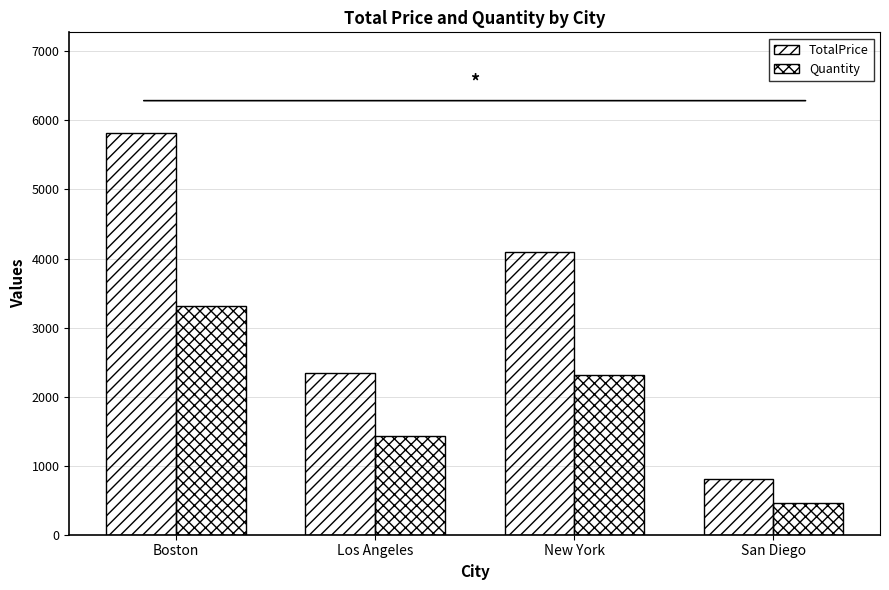

What is the difference between the Quantity values at Boston and Los Angeles?

1889.0